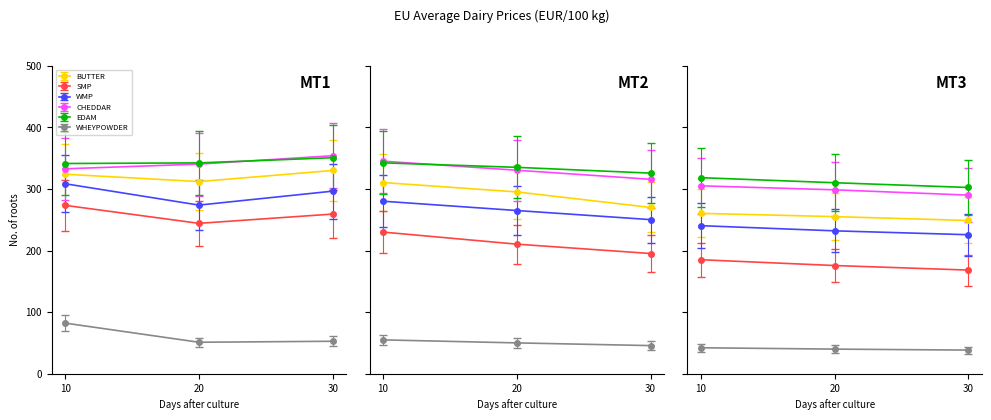

True or false: BUTTER and WHEYPOWDER intersect in this chart.

False